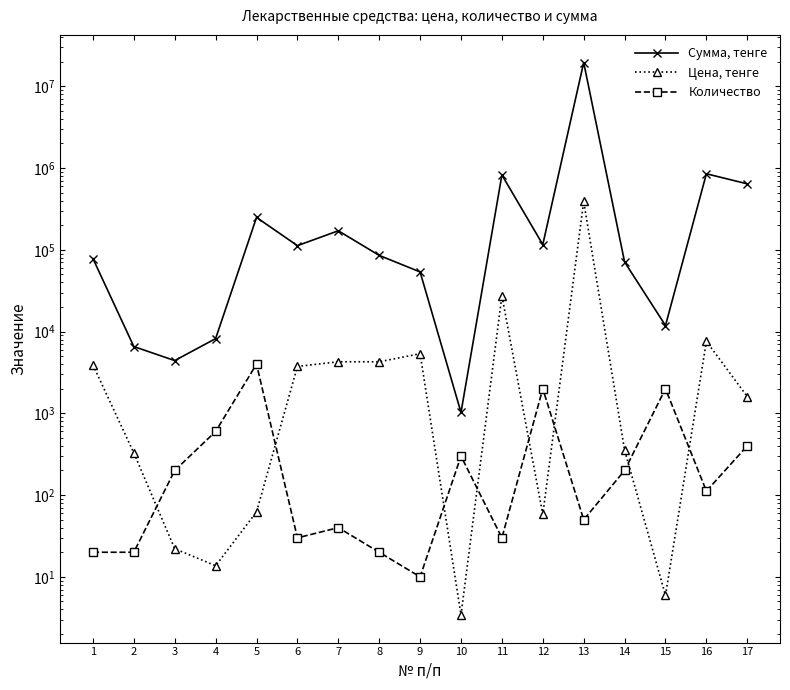

The value of Количество at 11 is 30.0. True or false?

True